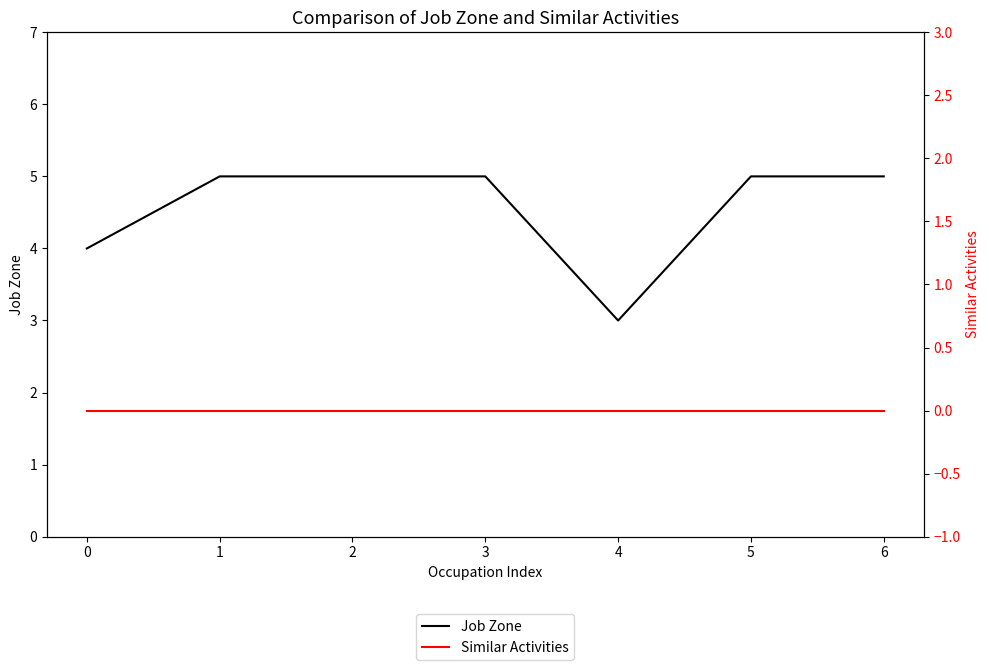

Rank the categories by Job Zone value from lowest to highest.

4, 0, 1, 2, 3, 5, 6